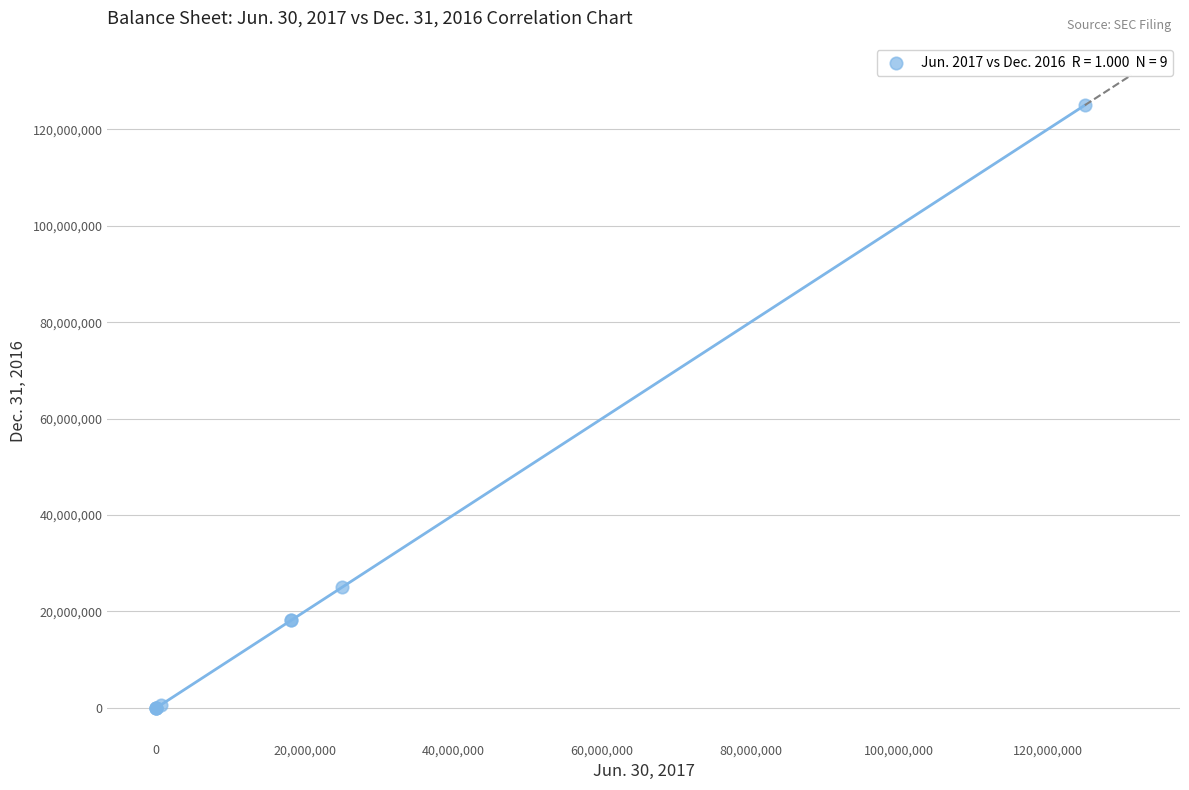

What Y value in the scatter plot is closest to 62500000?

25000000.0